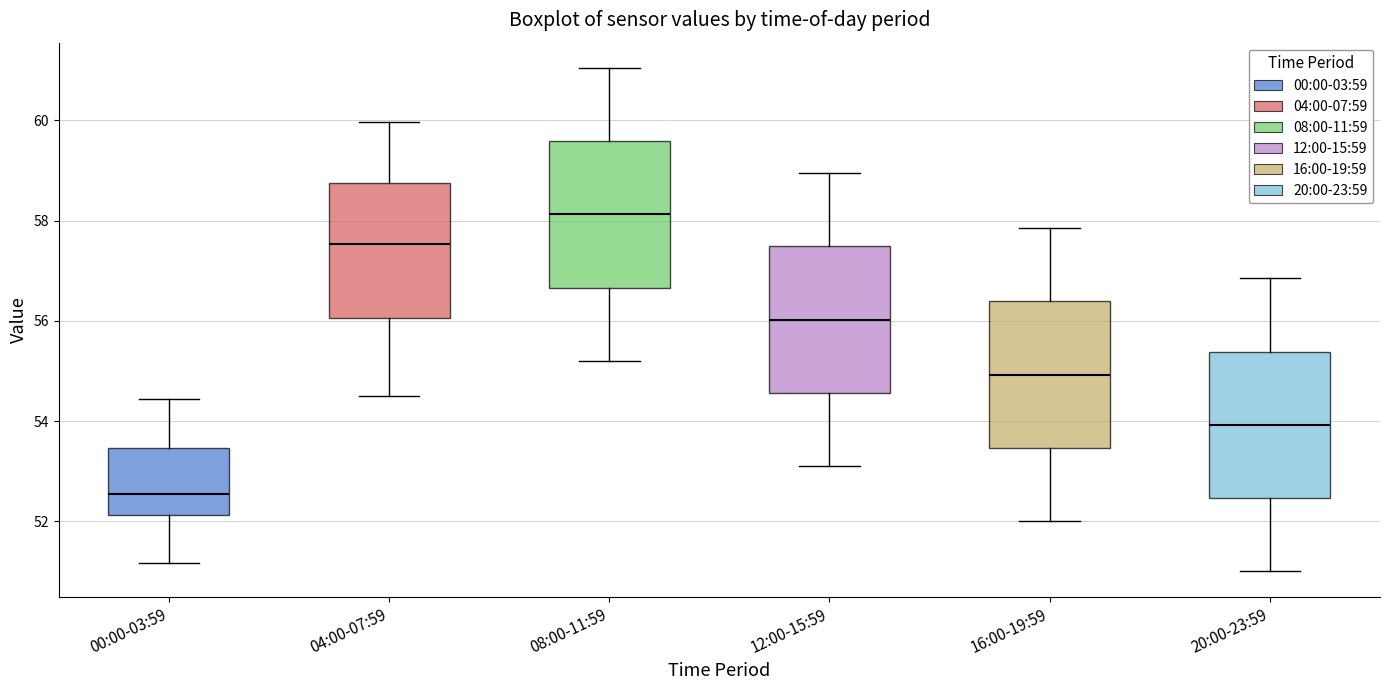

Which box has the lowest median line?

00:00-03:59